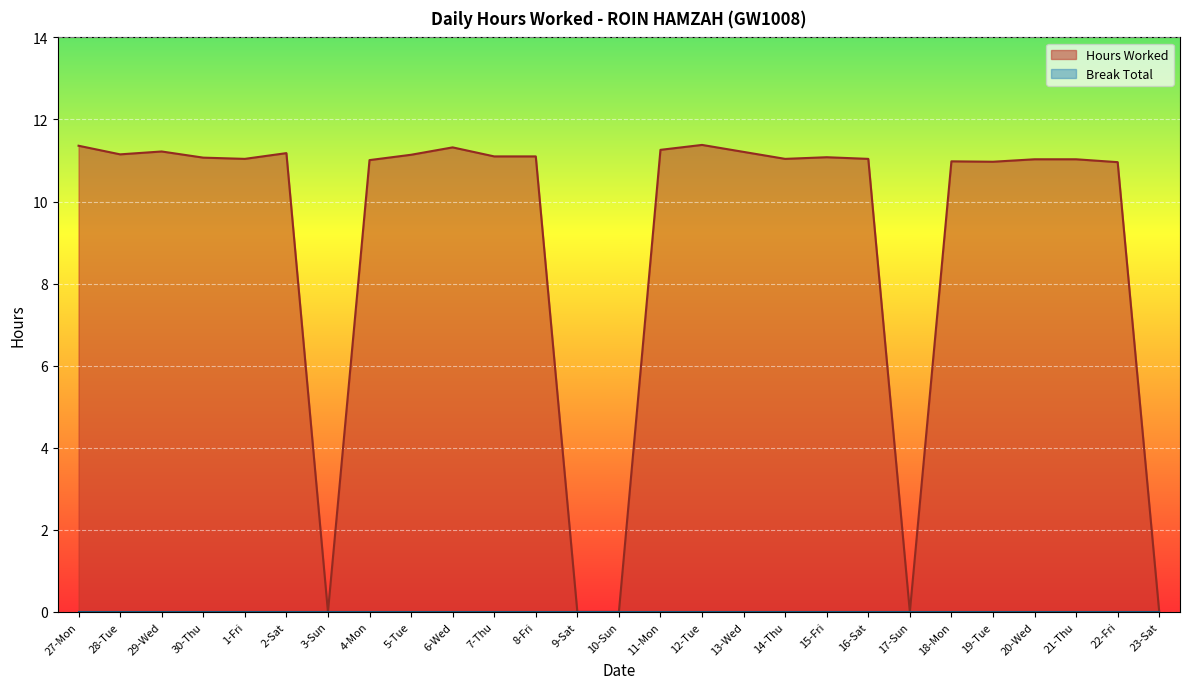

At which category does the data reach its first local peak?

29-Wed